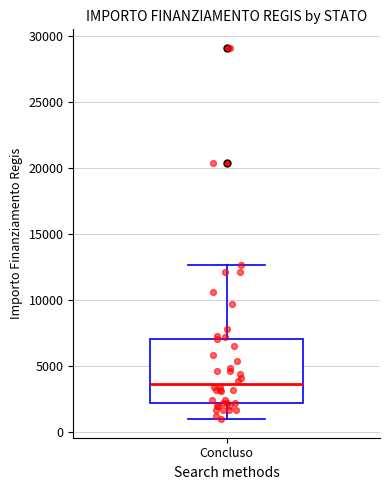

Read this box plot against the y-axis: the position of the median line, the range covered by the box, and the ends of both whiskers. The values are not printed on the chart, so give them approximately, as read against the axis.

median 3500, box 2000 to 7000, whiskers 1000 to 12500